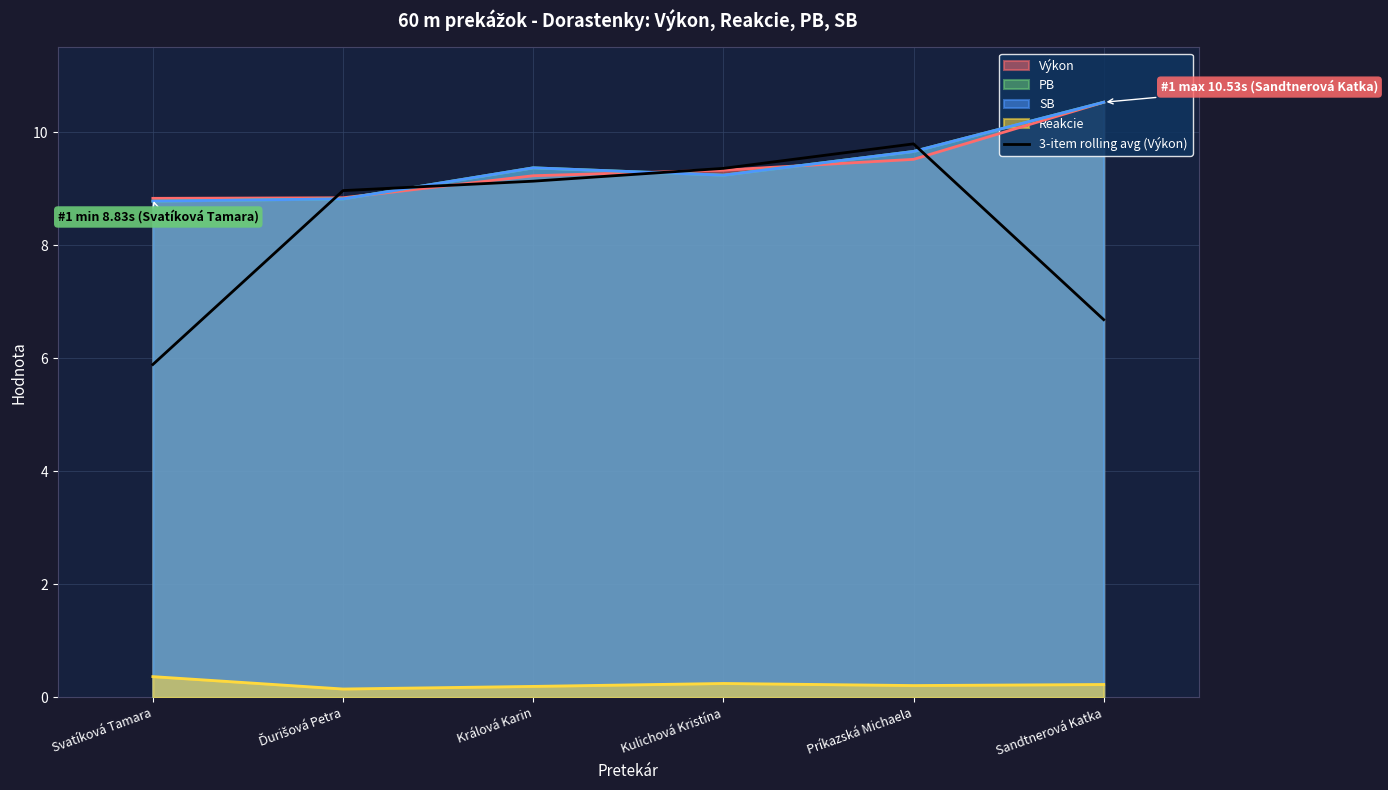

How many interior local peaks (higher than both neighbors) does the data have?

1